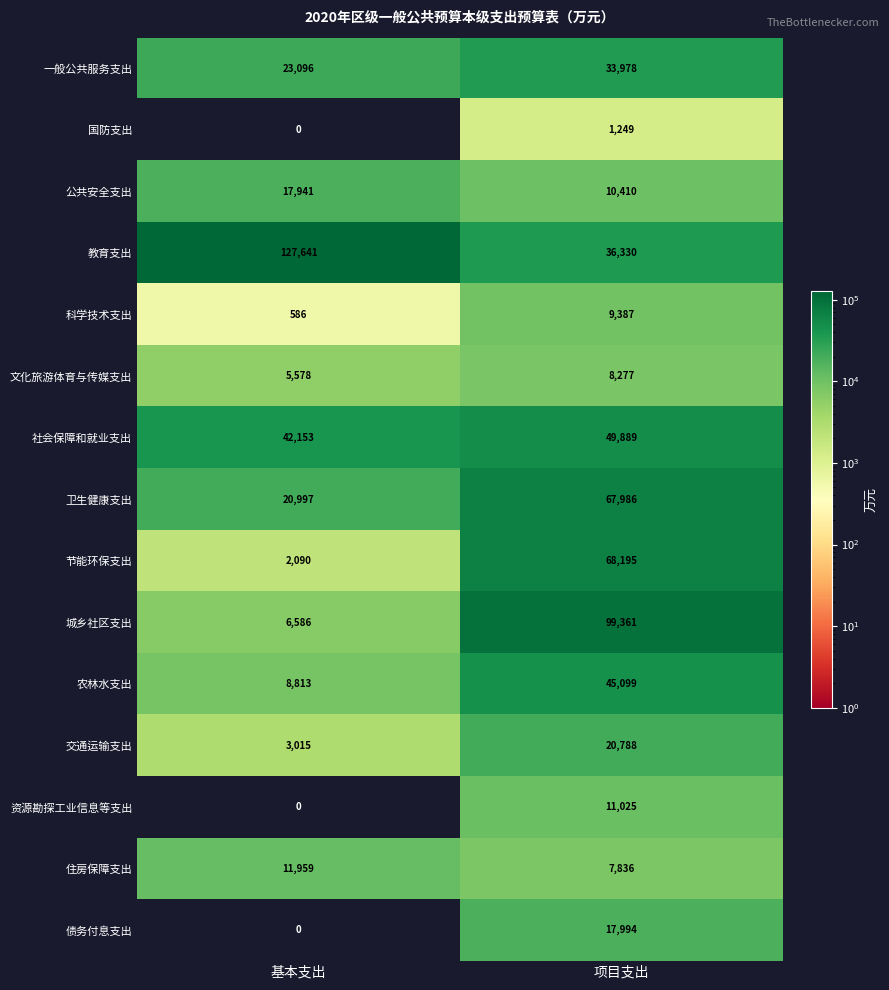

Rank the categories by 科学技术支出 value from lowest to highest.

基本支出, 项目支出